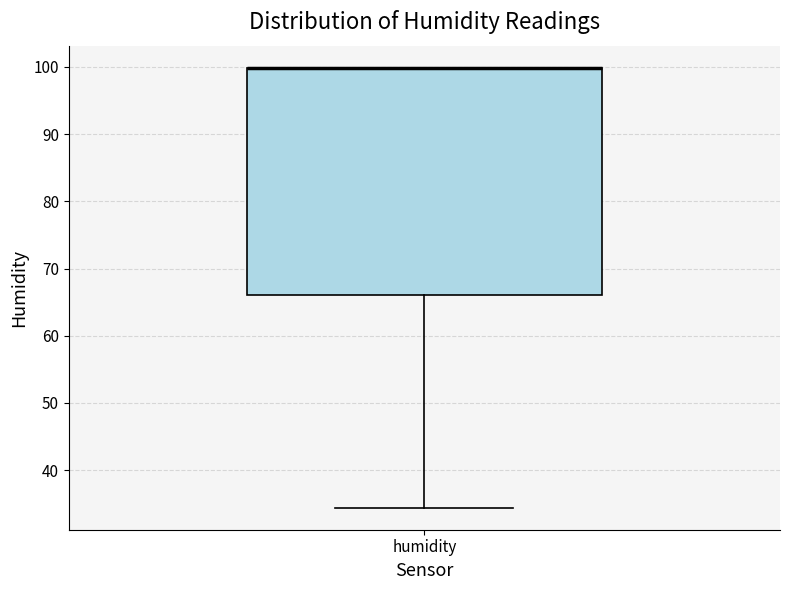

Transcribe this box plot: give where the median line is, the range the box spans, and where the two whiskers end, as read against the y-axis. The values are not printed on the chart, so give them approximately, as read against the axis.

median 100 (drawn on the box's upper edge), box 66 to 100, whiskers 34 to 100